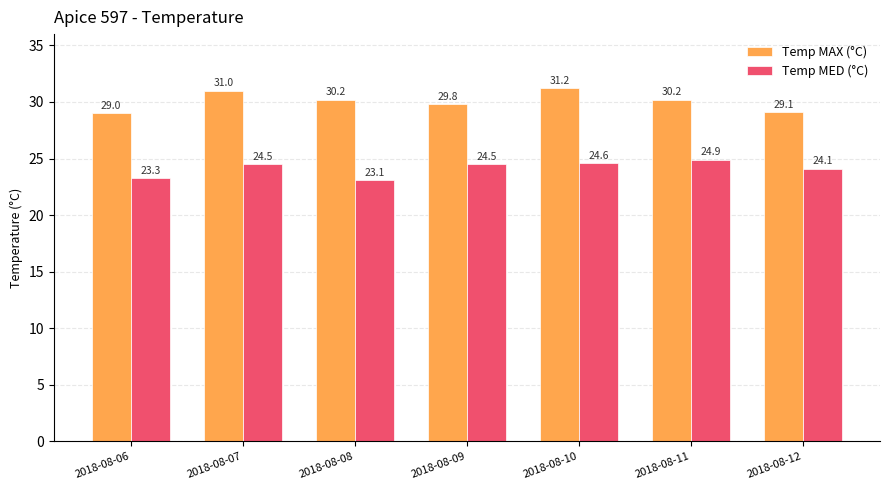

Which series has the largest total across all categories?

Temp MAX (°C)